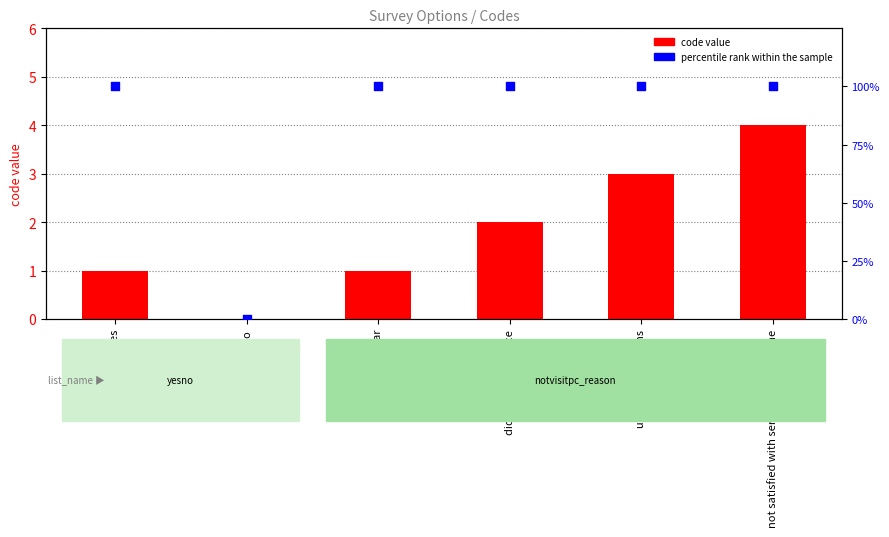

What is the total value across all series at Yes?

101